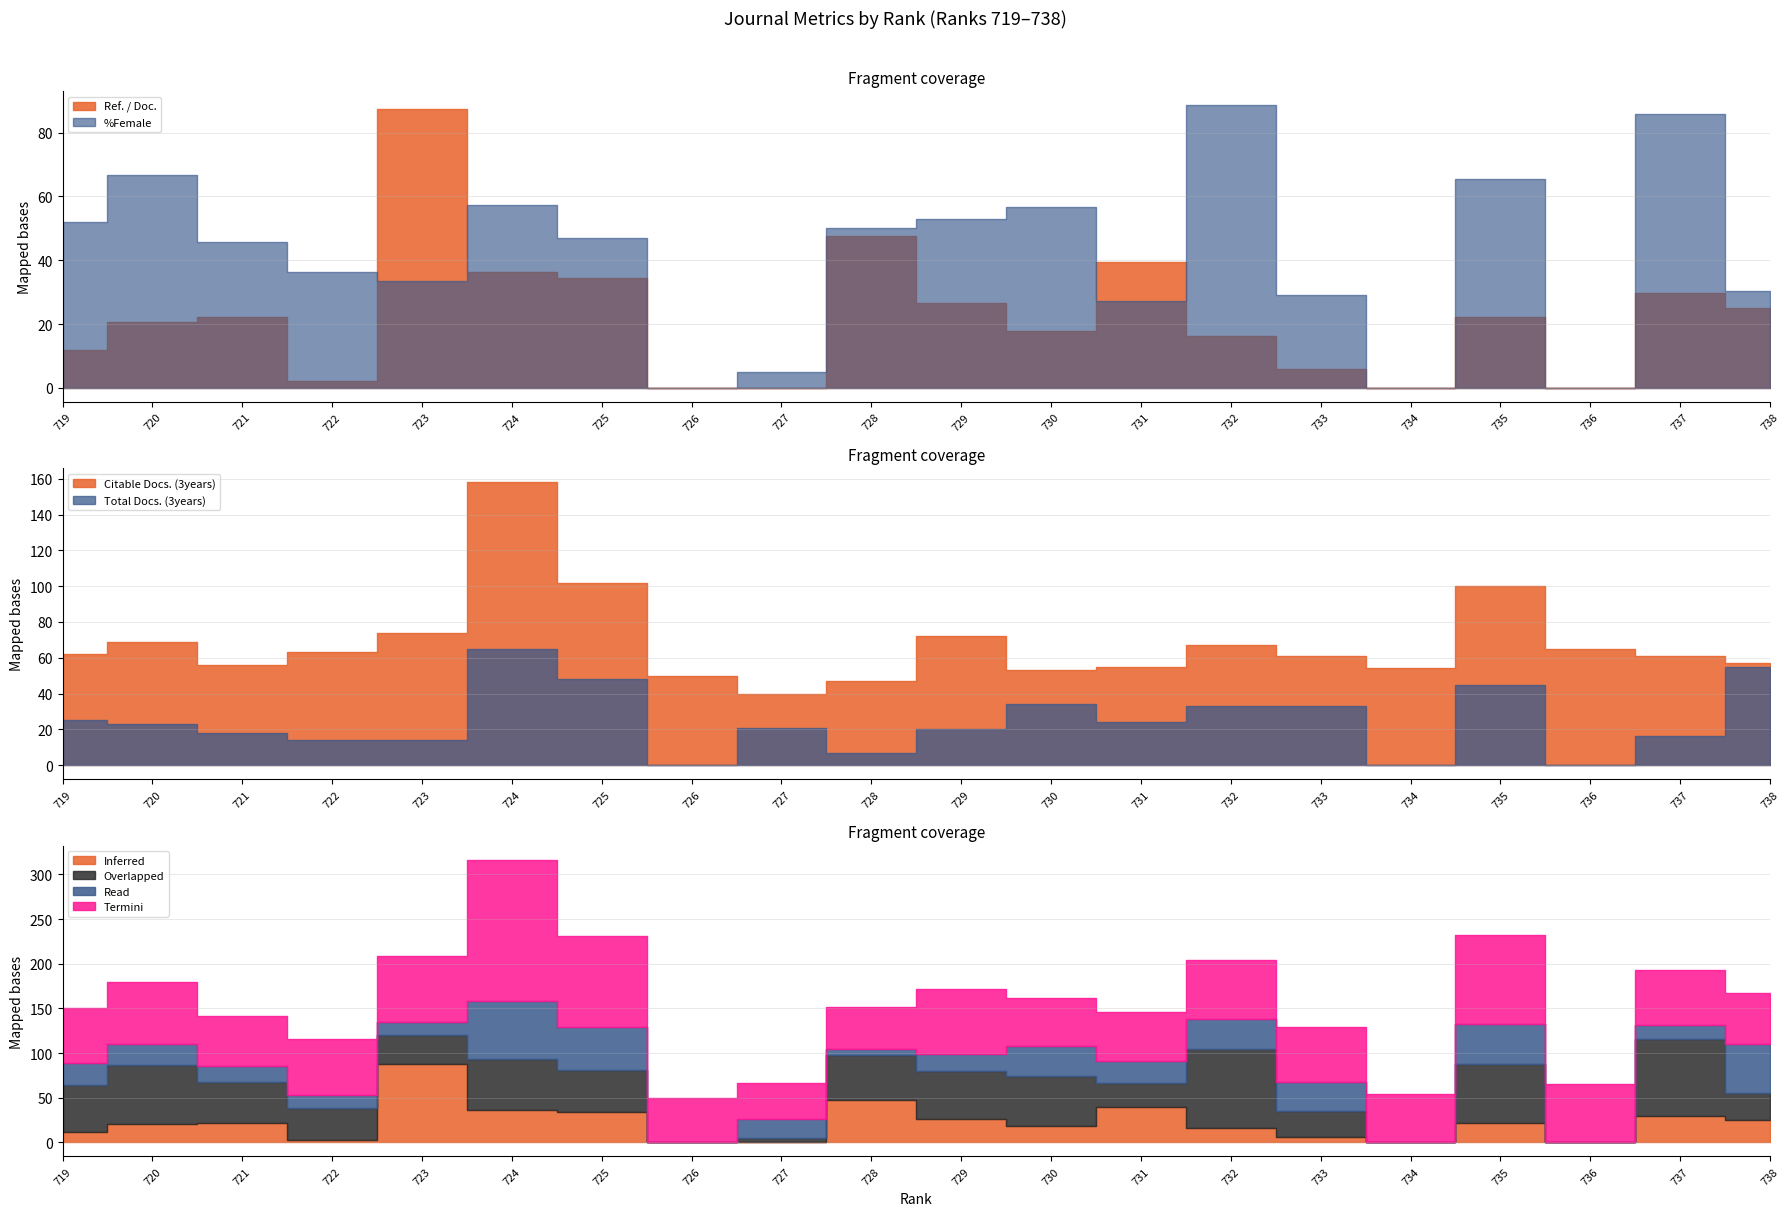

What is the maximum value shown in the chart?

158.0